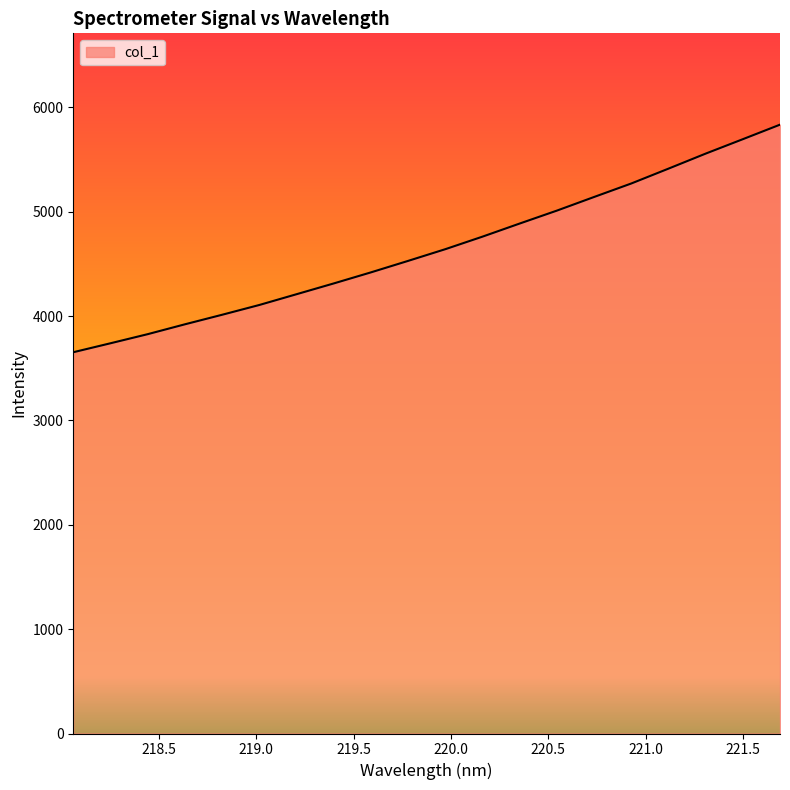

What is the greatest value displayed?

5834.9